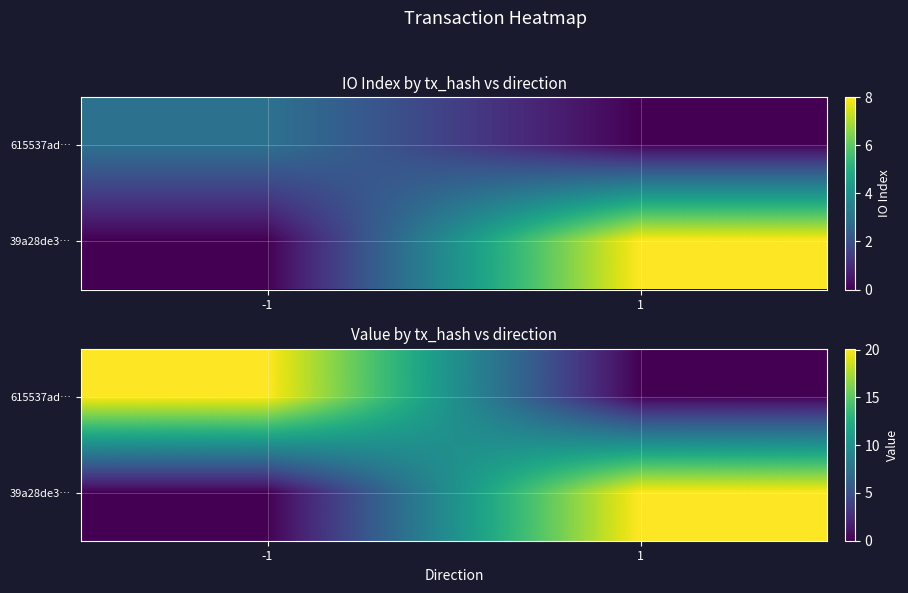

The 39a28de3… series shows 10.2 at 1. True or false?

False